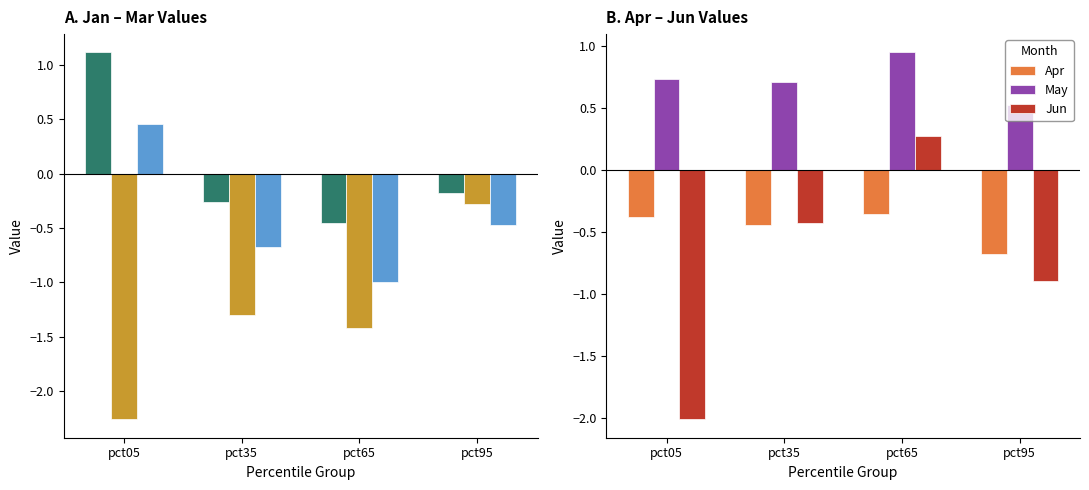

What is the spread (max minus min) of values at pct35?

2.0